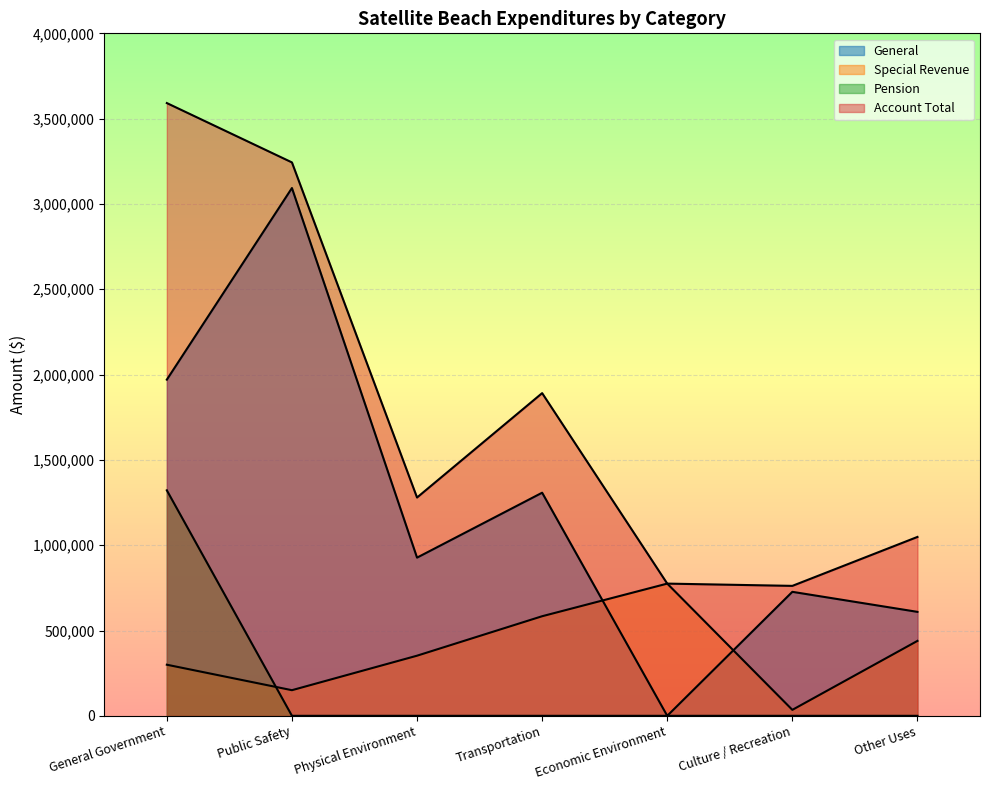

Which category has the highest value in the Pension series?

General Government